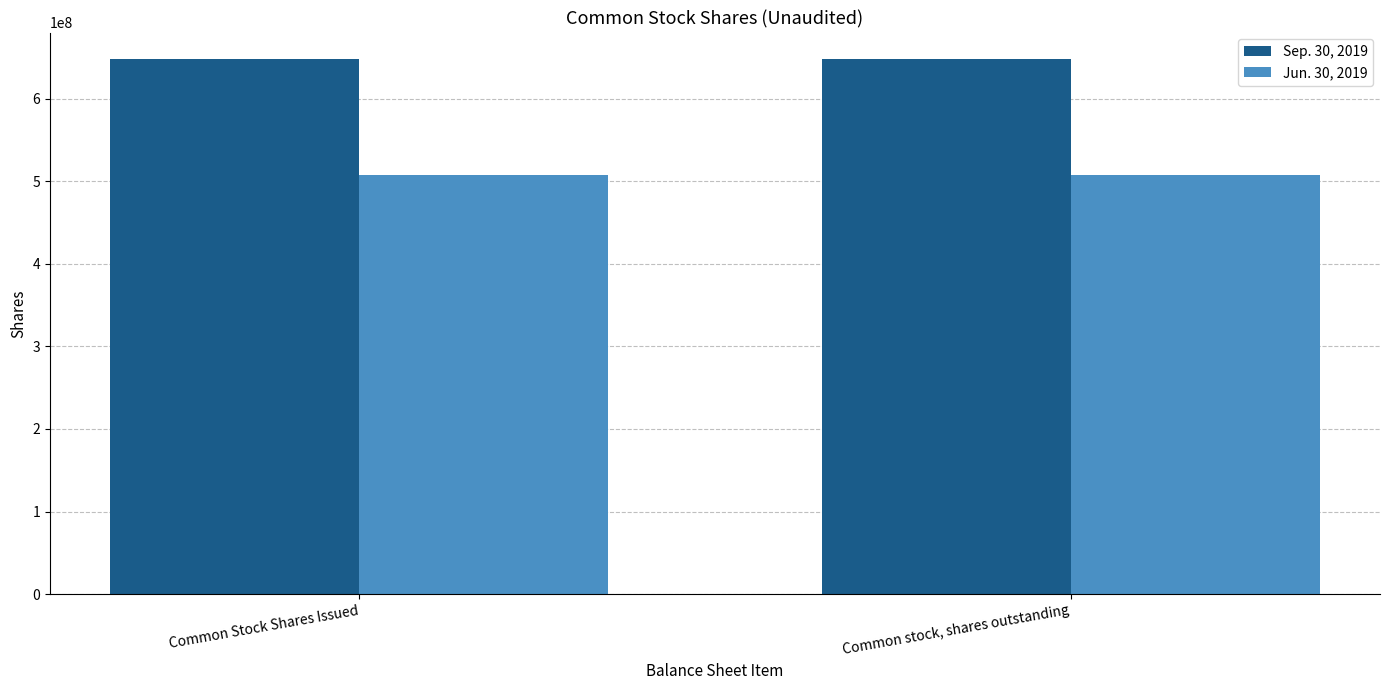

What value does the Sep. 30, 2019 series have at Common stock, shares outstanding?

647930147